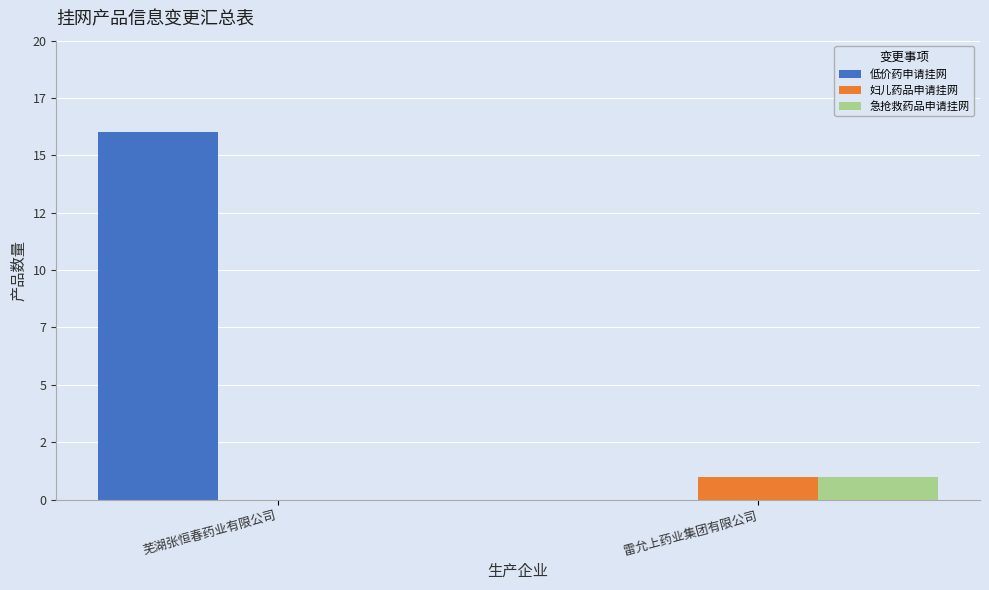

Where is 急抢救药品申请挂网 nearest to the value 0?

芜湖张恒春药业有限公司